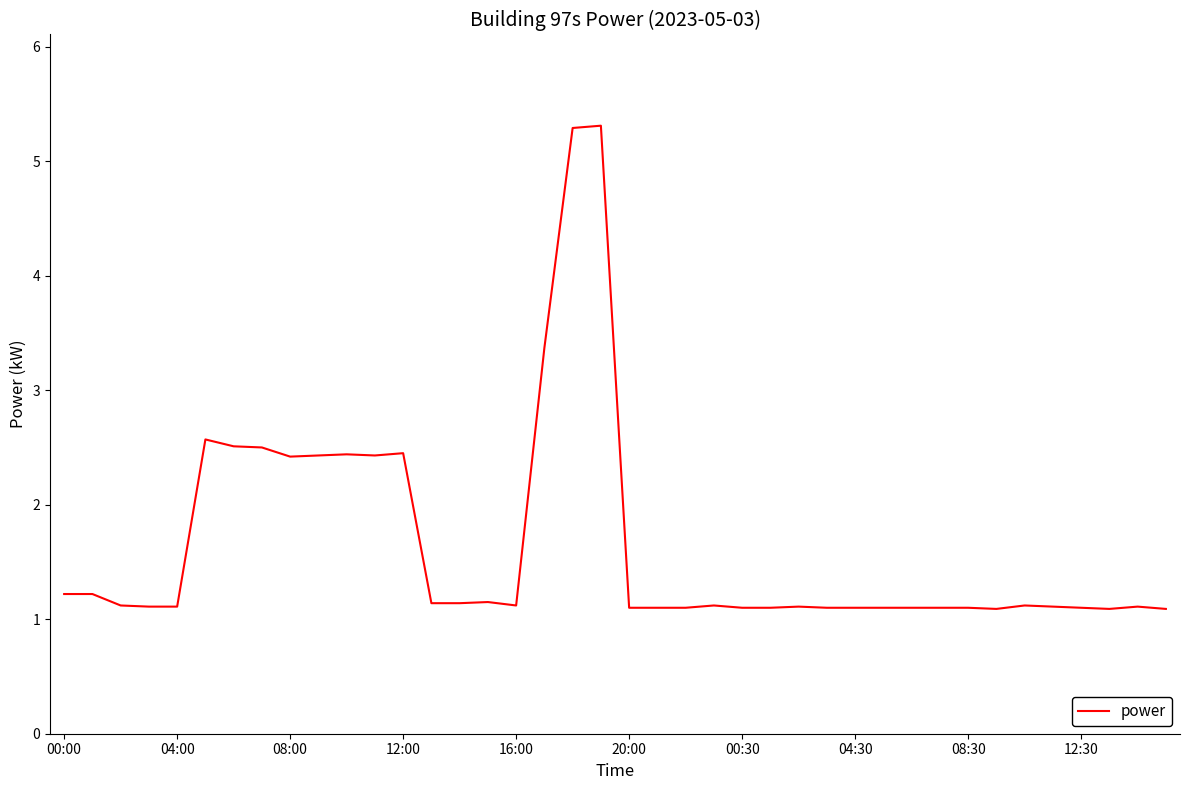

What is the greatest value displayed?

5.3